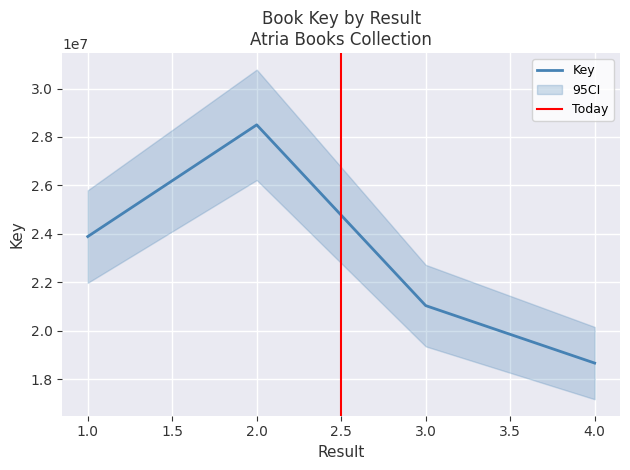

The value at 2 is 28500739. True or false?

True